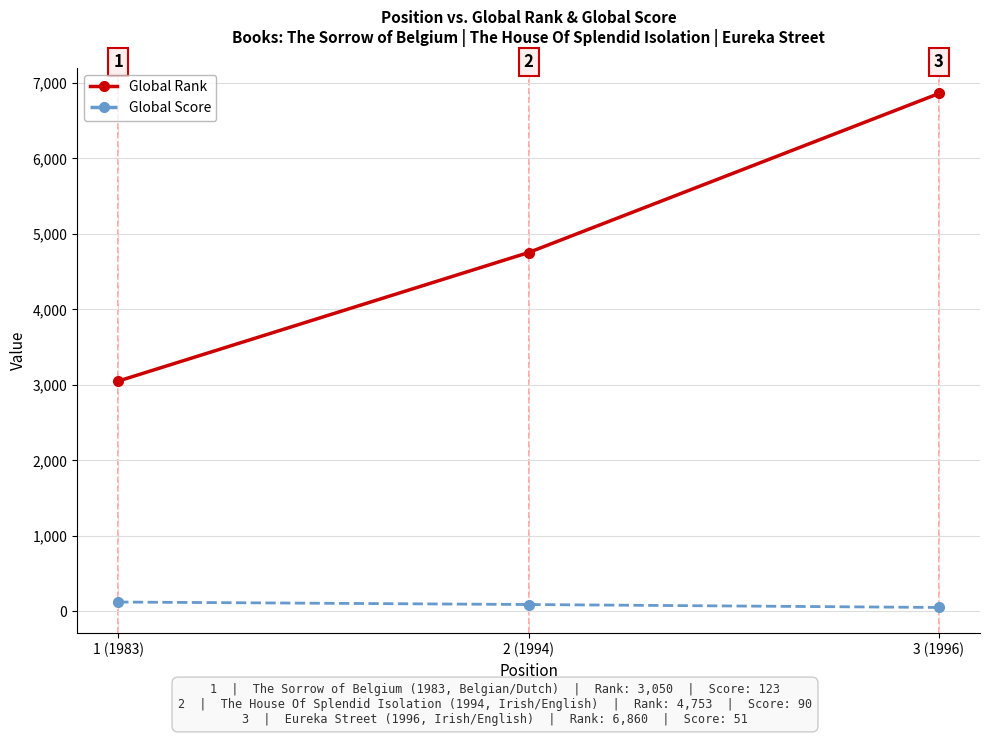

The value of Global Score at 2 (1994) is 90. True or false?

True